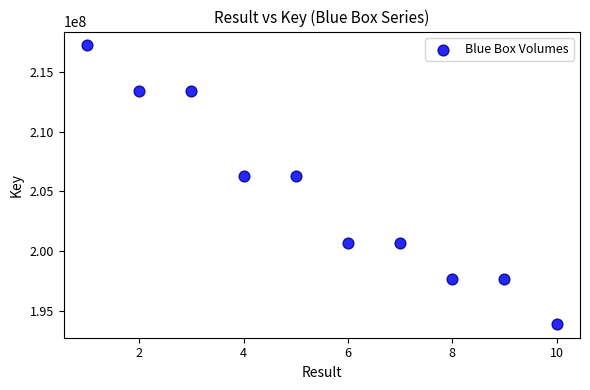

What is the range of X values (max minus min)?

9